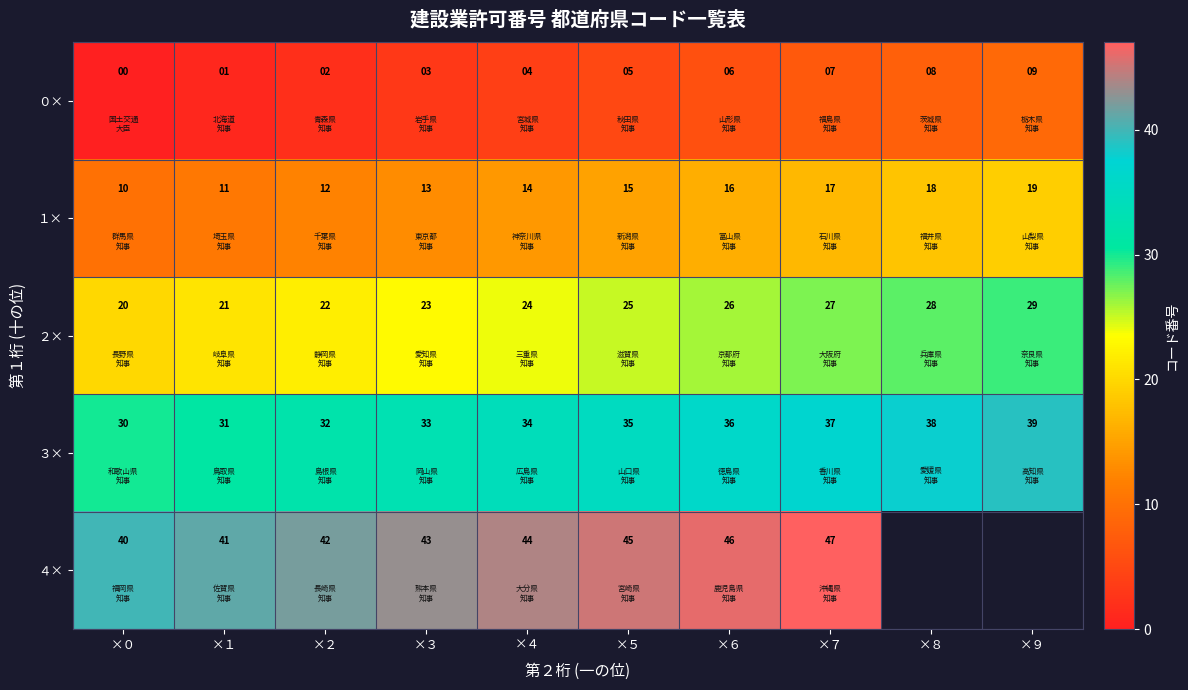

How many １× values are between 12 and 17?

6